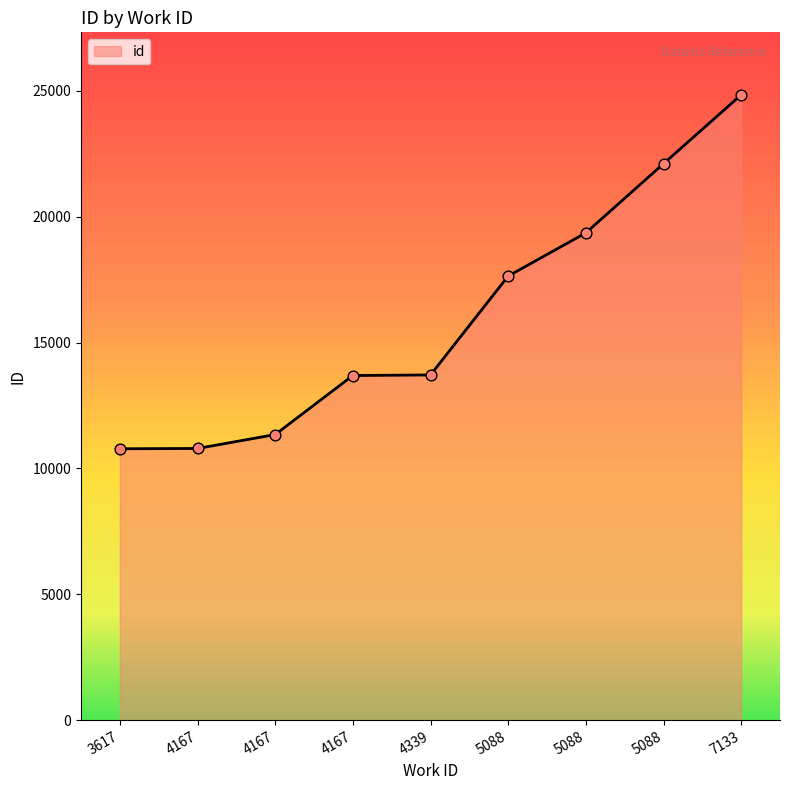

What is the change in value from 4339 to 7133?

+11128